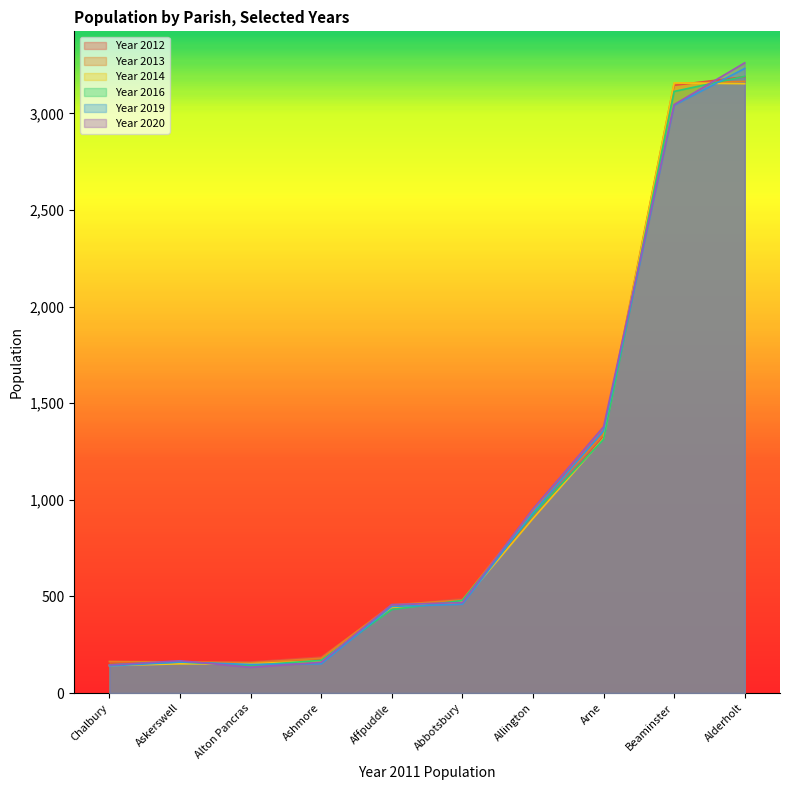

Where is Year 2012 nearest to the value 1674?

Arne